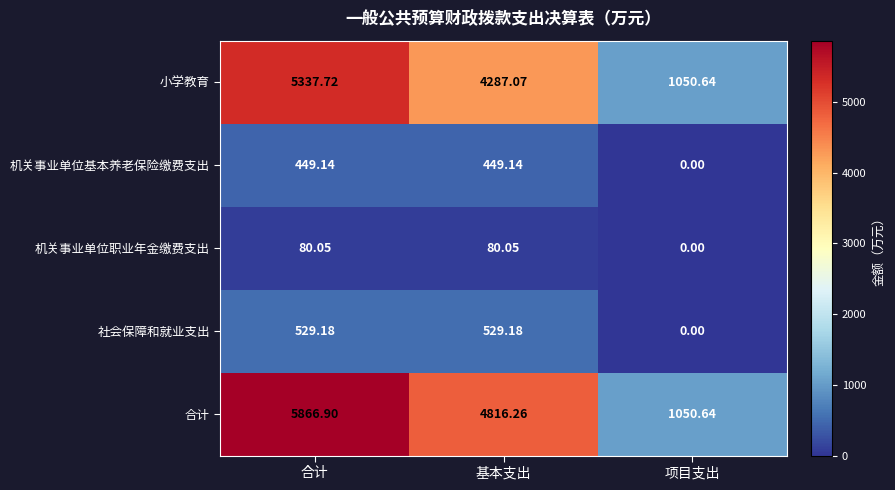

Which series changed the most between 基本支出 and 项目支出?

合计